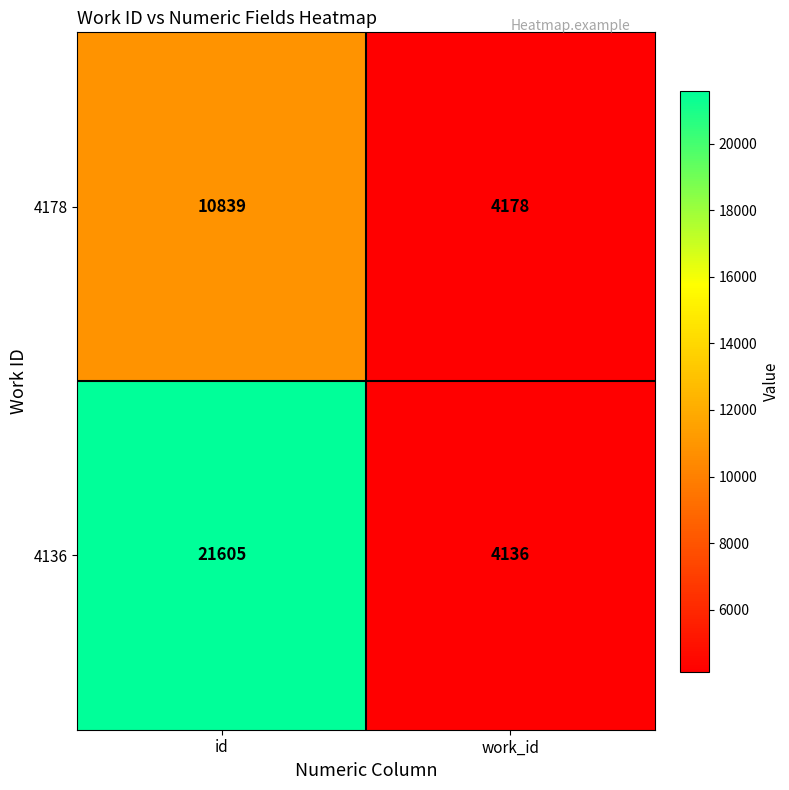

At how many categories does at least one series exceed 16346?

1